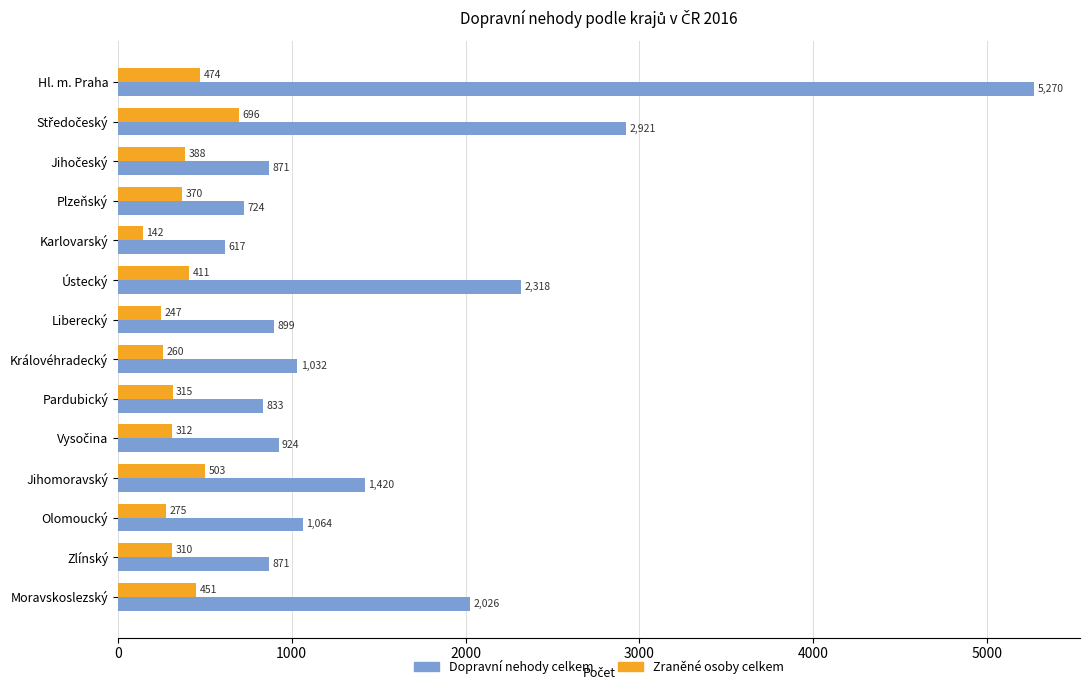

Where is Zraněné osoby celkem nearest to the value 419?

Ústecký